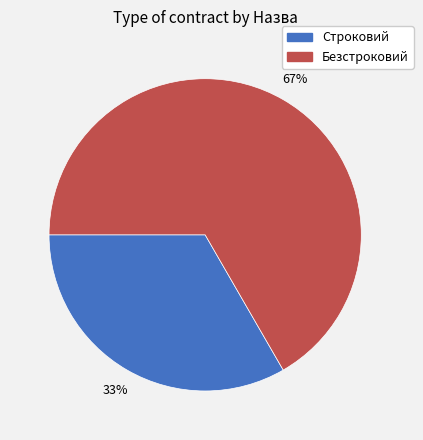

Is it true that Строковий is 21% of the pie?

False